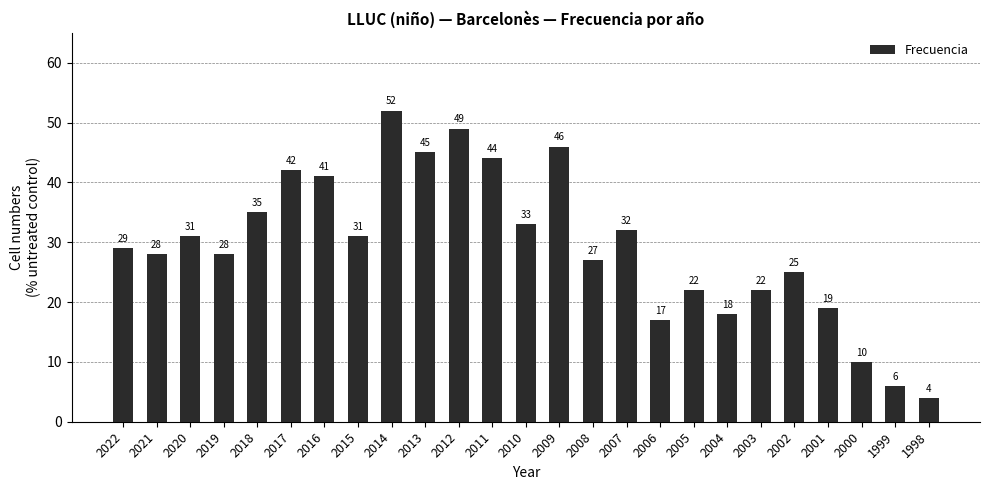

Are the bars grouped side by side (vs. stacked)?

No